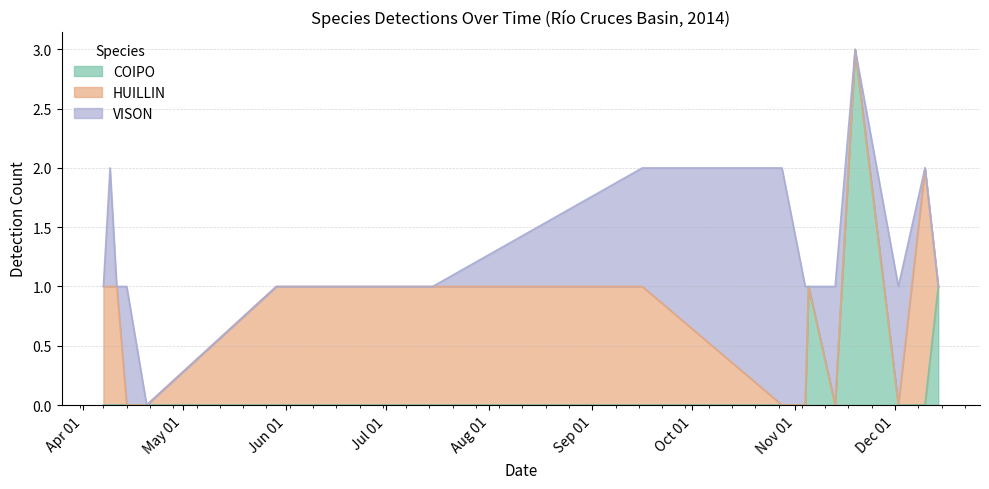

What is the spread (max minus min) of values at 2014-12-10?

2